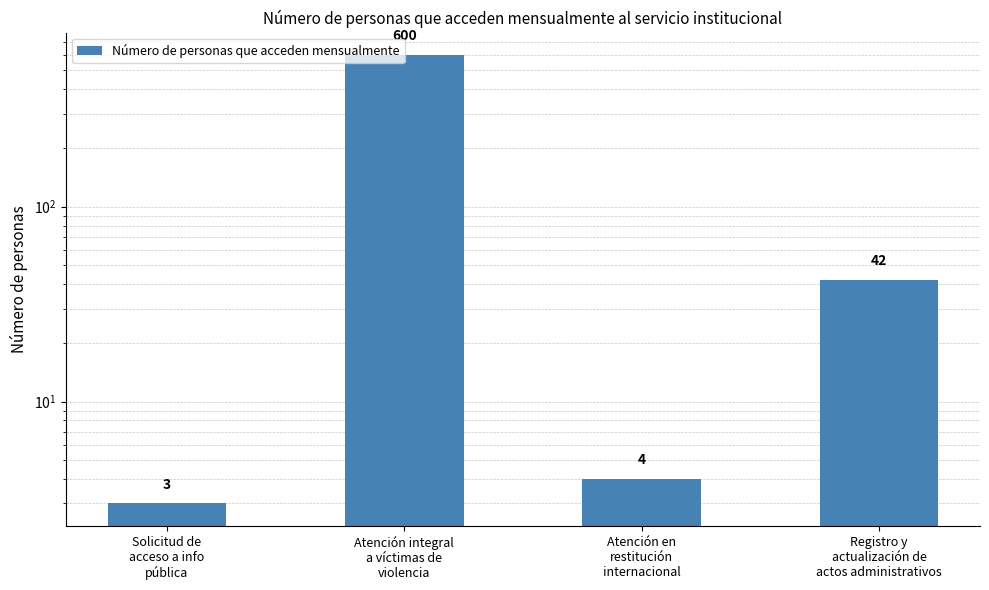

Does the chart contain any negative values?

No